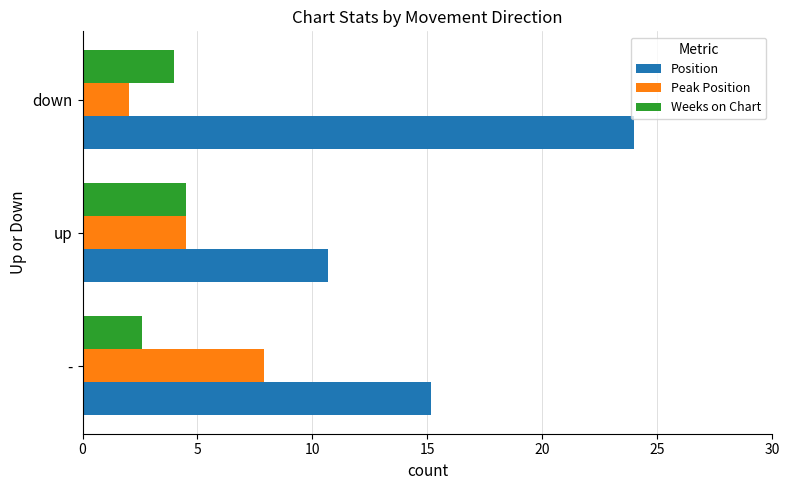

What is the difference between the maximum and second lowest values in the Position series?

8.9